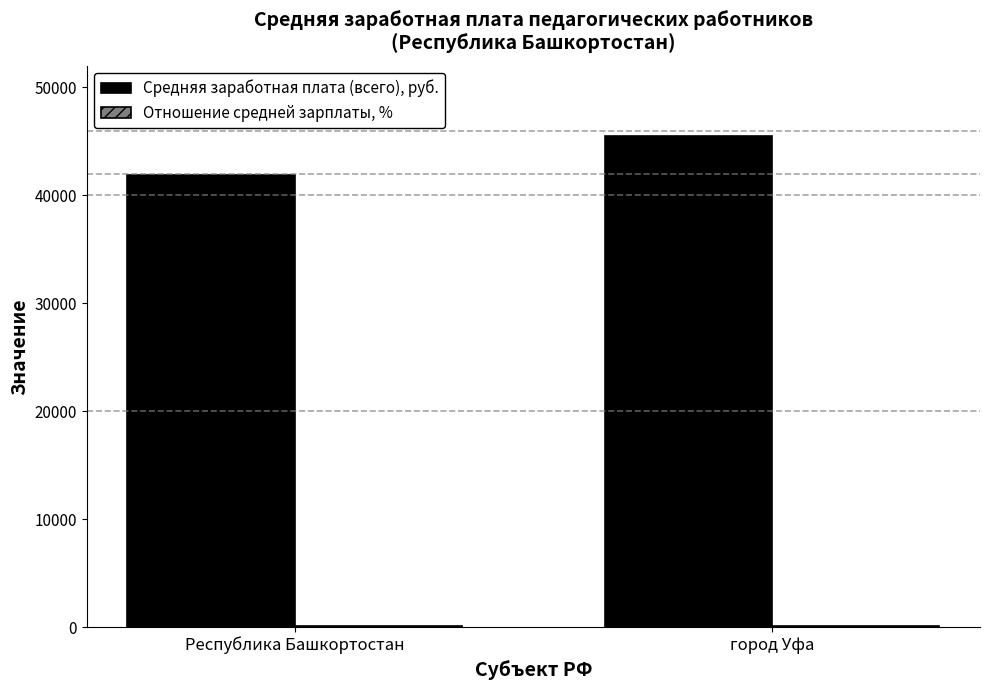

At which category is the sum across all series the highest?

город Уфа